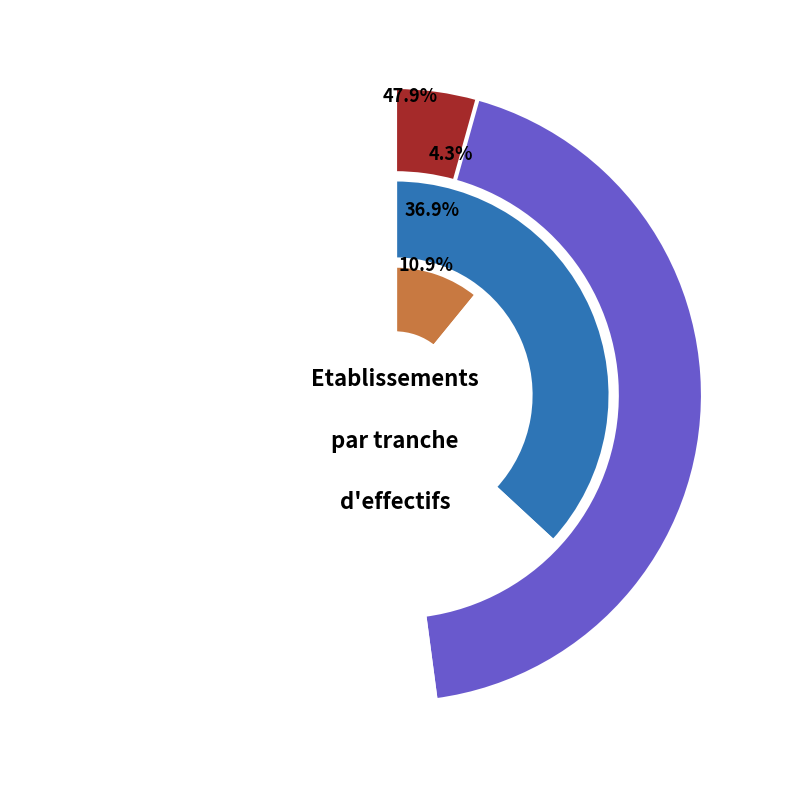

The 21 slice represents 11% of the pie. True or false?

False